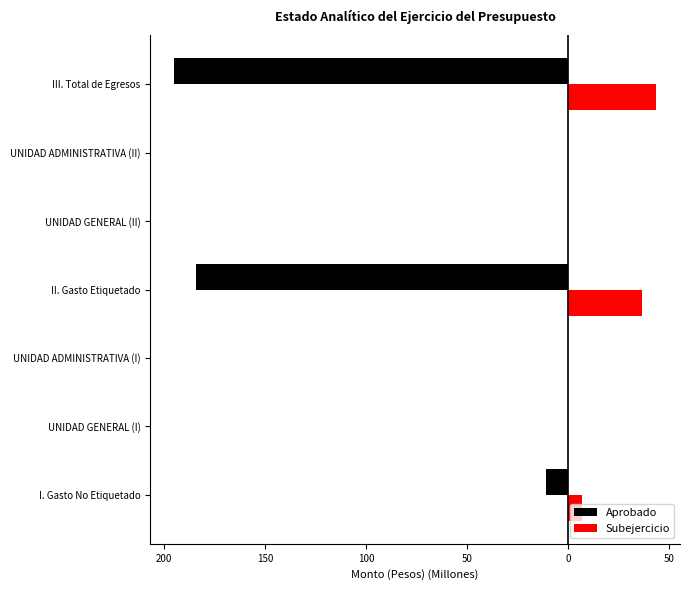

What are all the series names shown in the legend?

Aprobado, Subejercicio